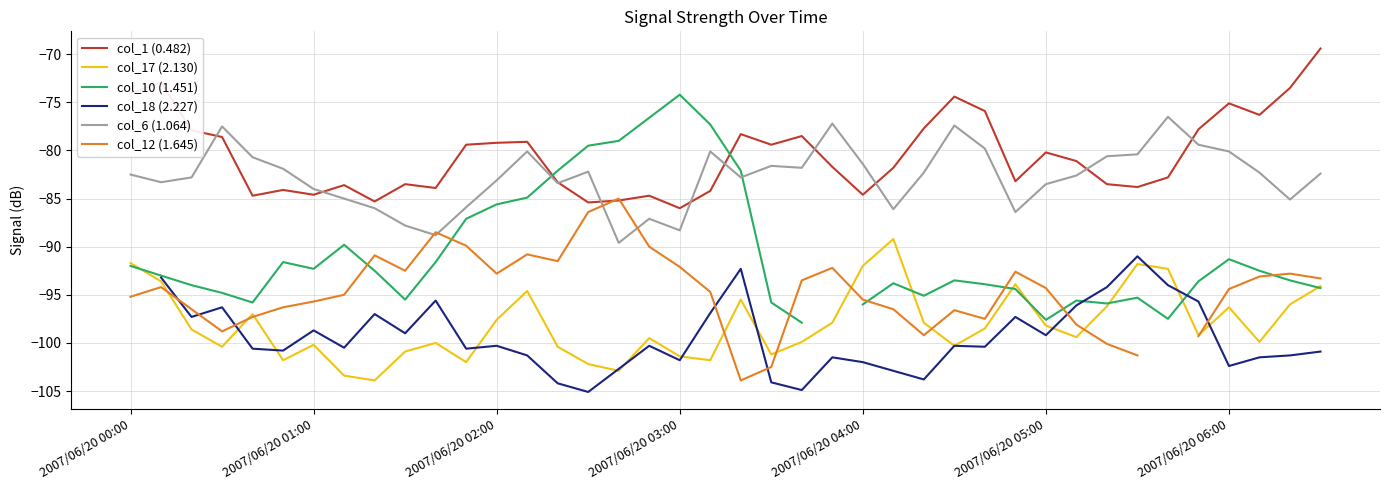

Which category has the highest value in the col_18 (2.227) series?

2007/06/20 00:00